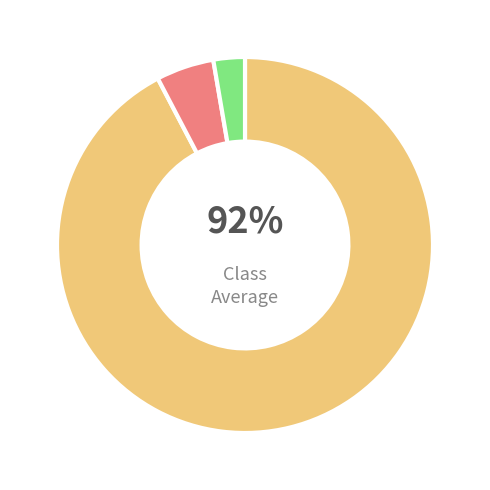

To the nearest percent, what is the average slice percentage?

33%